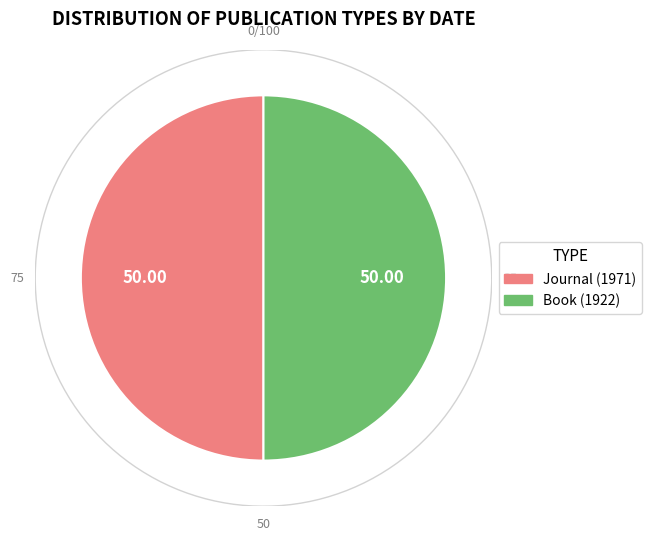

Which slice is the largest?

Journal (1971)